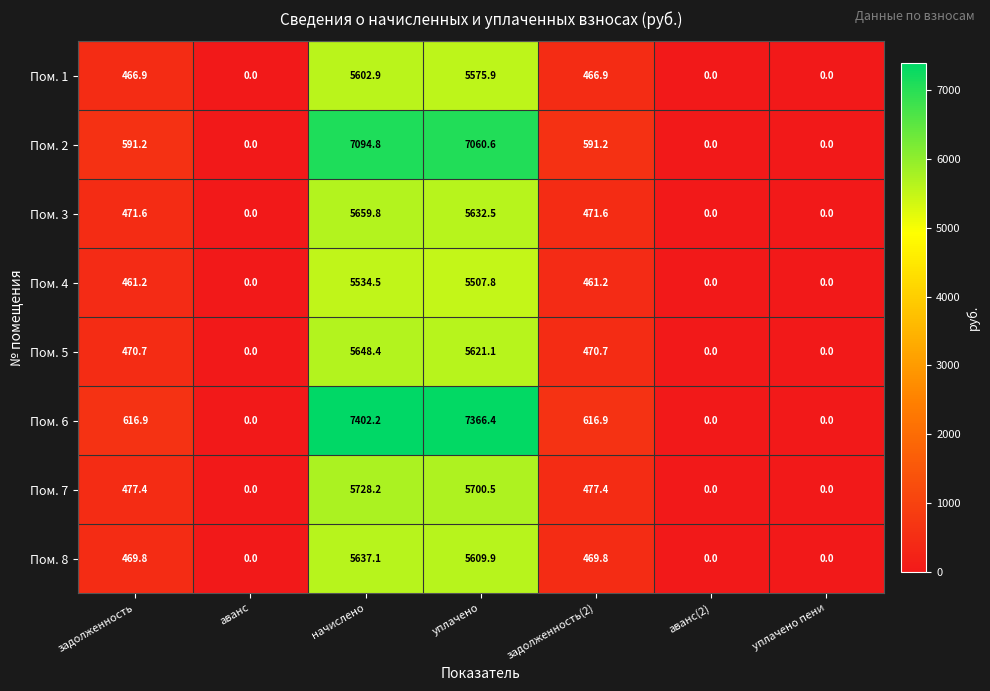

What is the spread (max minus min) of values at задолженность?

155.7